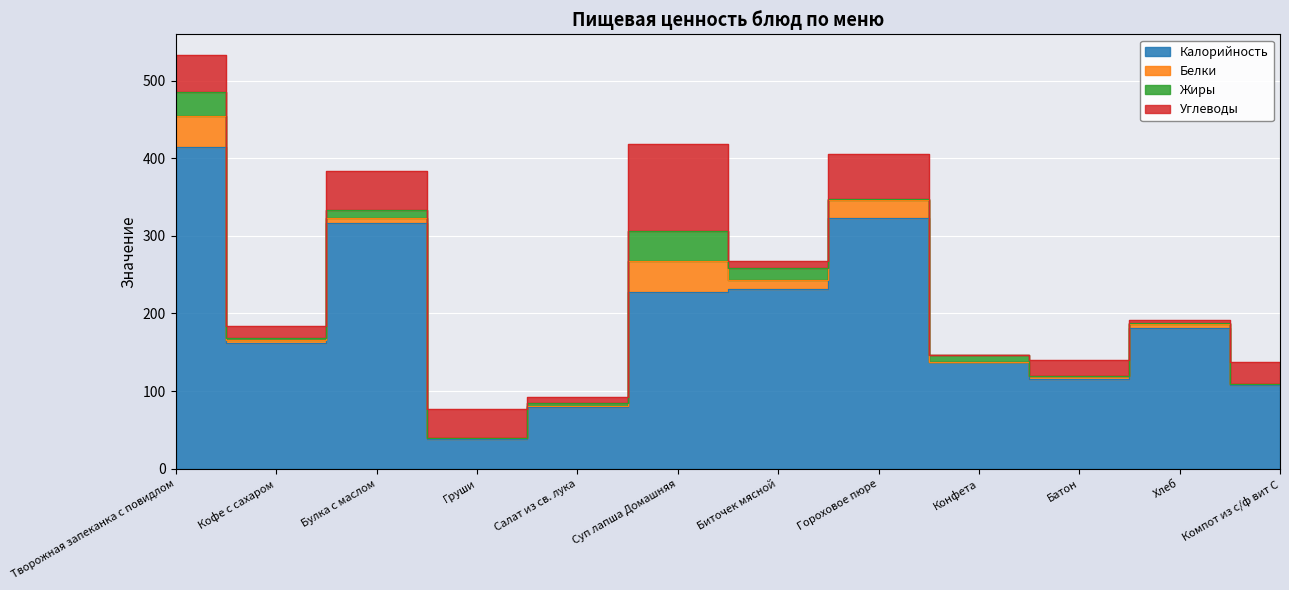

Is it true that Углеводы equals 20 at Батон?

True